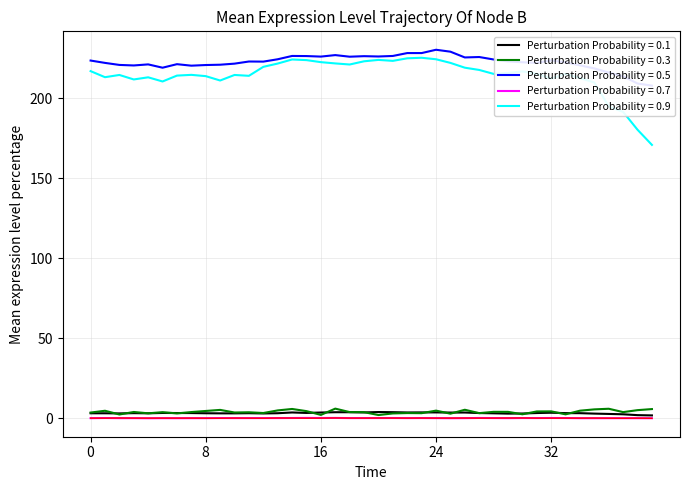

How many points are lower than both their immediate neighbors (excluding endpoints)?

13